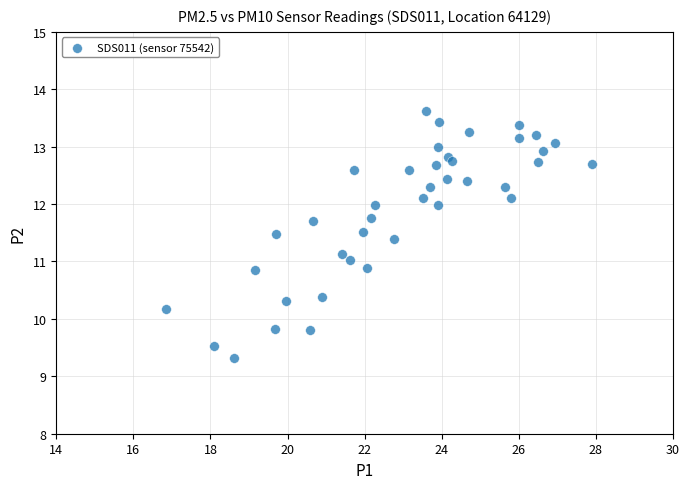

What is the range of Y values (max minus min)?

4.3